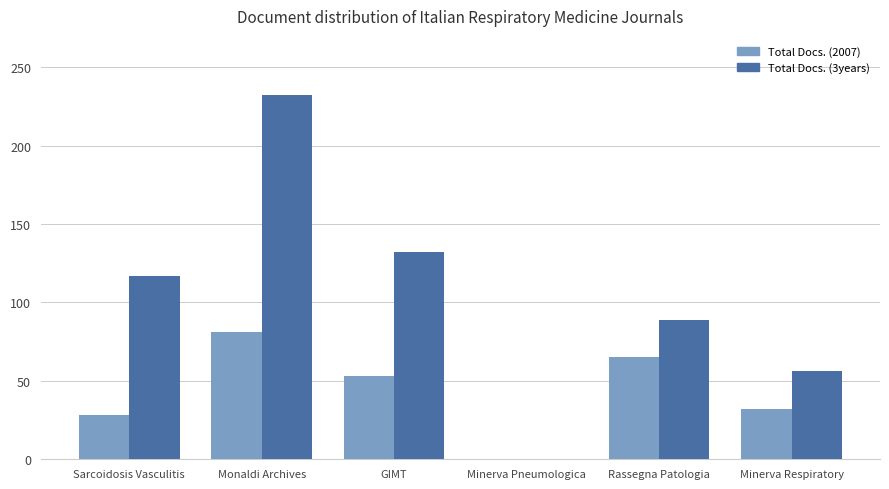

The Total Docs. (3years) series shows 30 at Sarcoidosis Vasculitis. True or false?

False